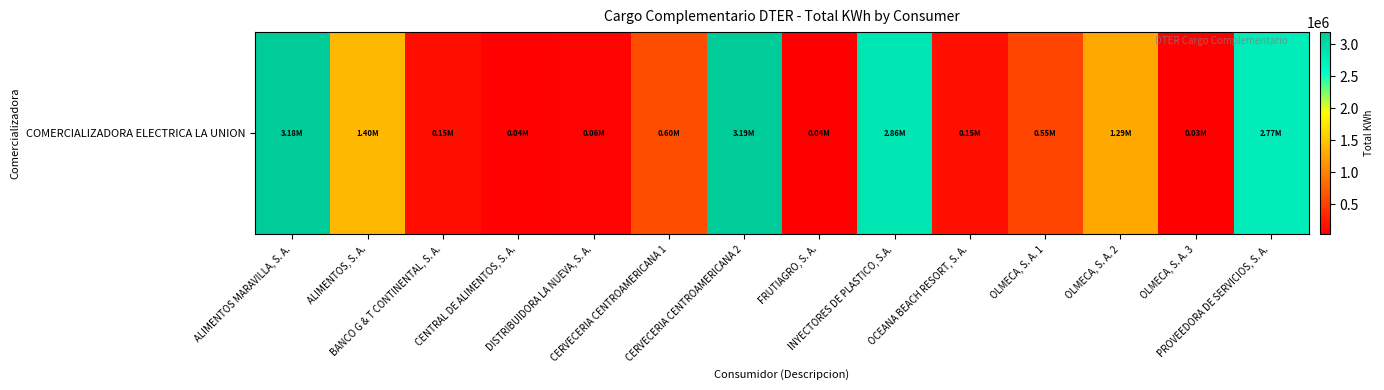

What is the sum of the values at PROVEEDORA DE SERVICIOS, S. A. and DISTRIBUIDORA LA NUEVA, S. A.?

2824855.4